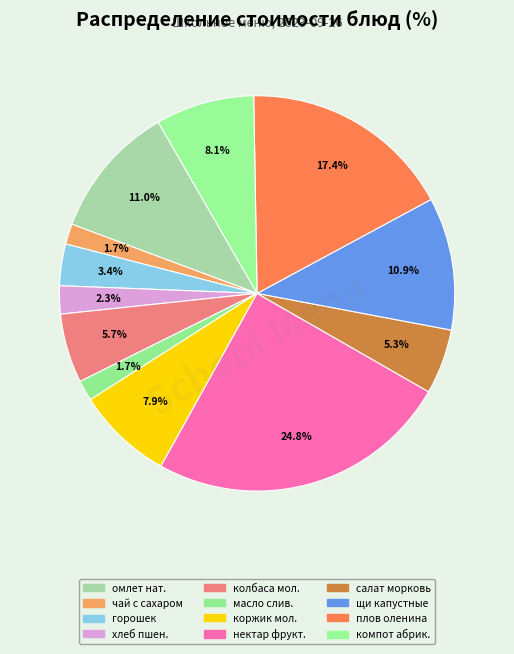

What is the largest slice in the pie chart?

нектар фруктовый